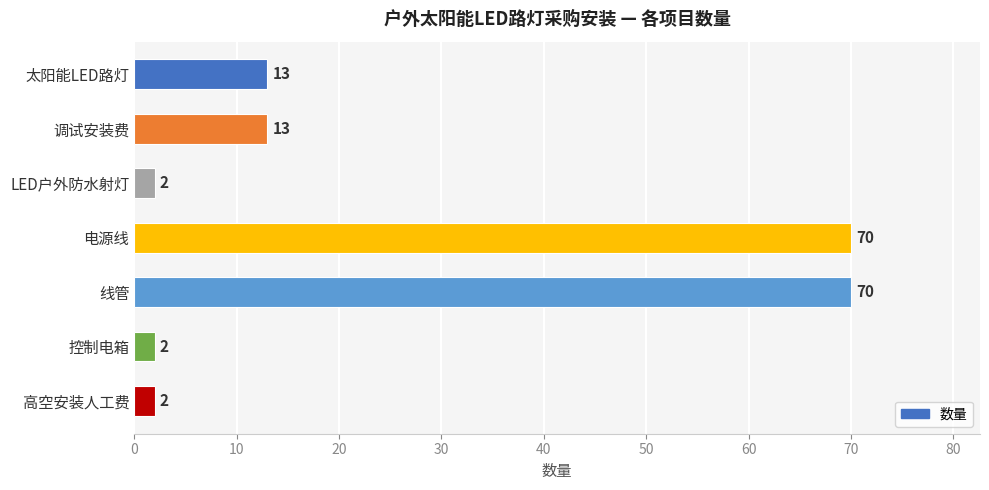

What is the ratio of the value at 太阳能LED路灯 to the value at 高空安装人工费?

6.5